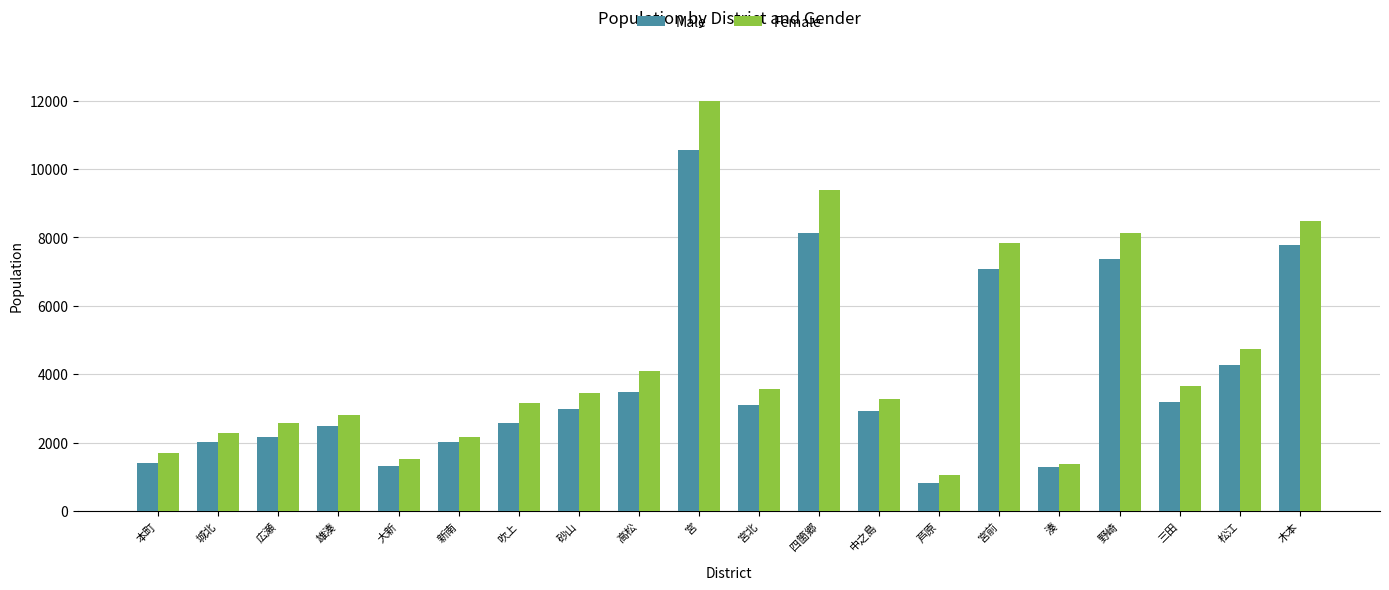

The Female series shows 1462 at 高松. True or false?

False